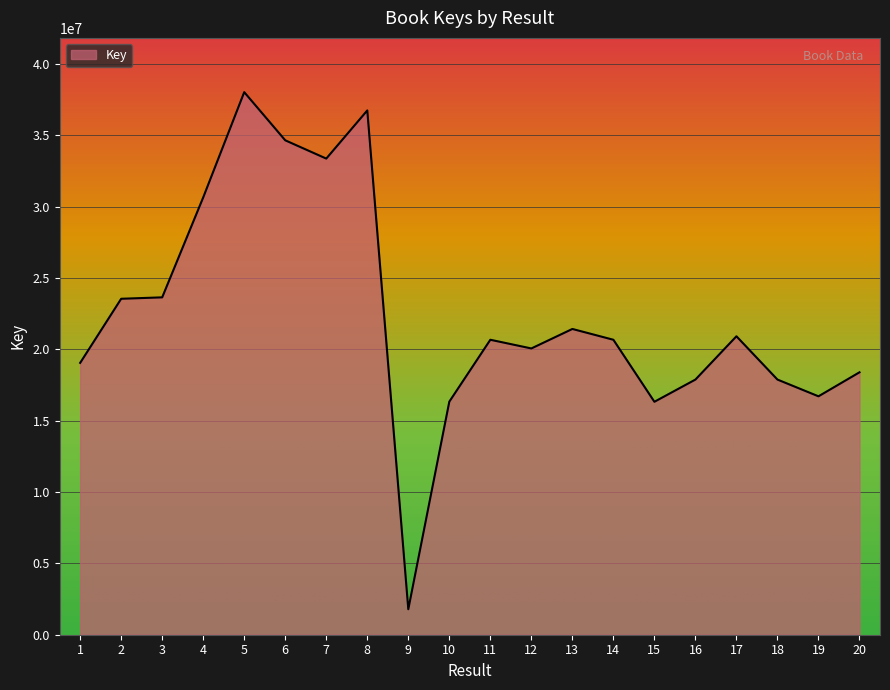

What is the minimum value shown in the chart?

1785905